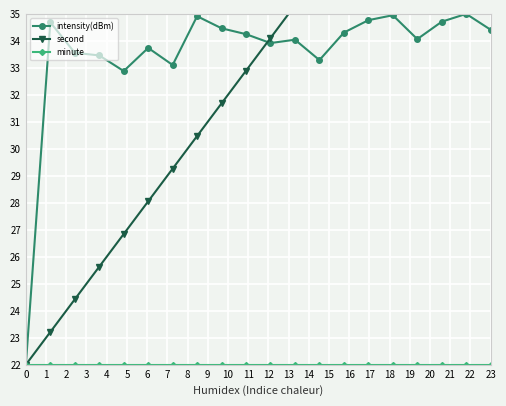

True or false: second and intensity(dBm) cross at least once.

True